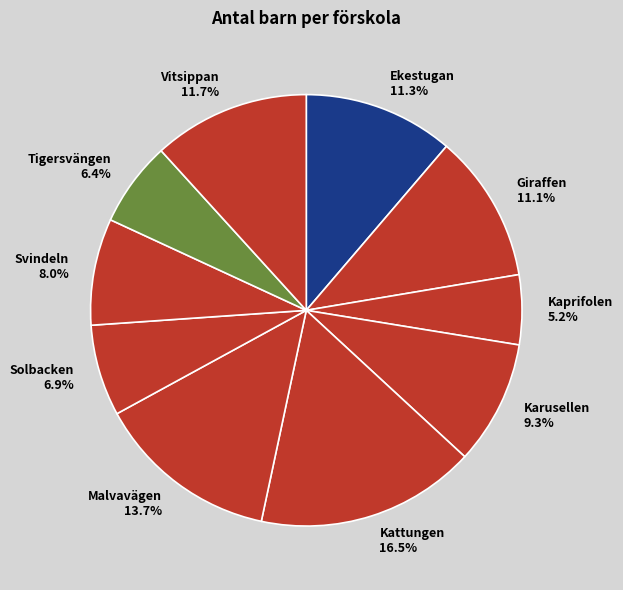

To the nearest percent, what is the difference between the Solbacken and Malvavägen slice percentages?

7%